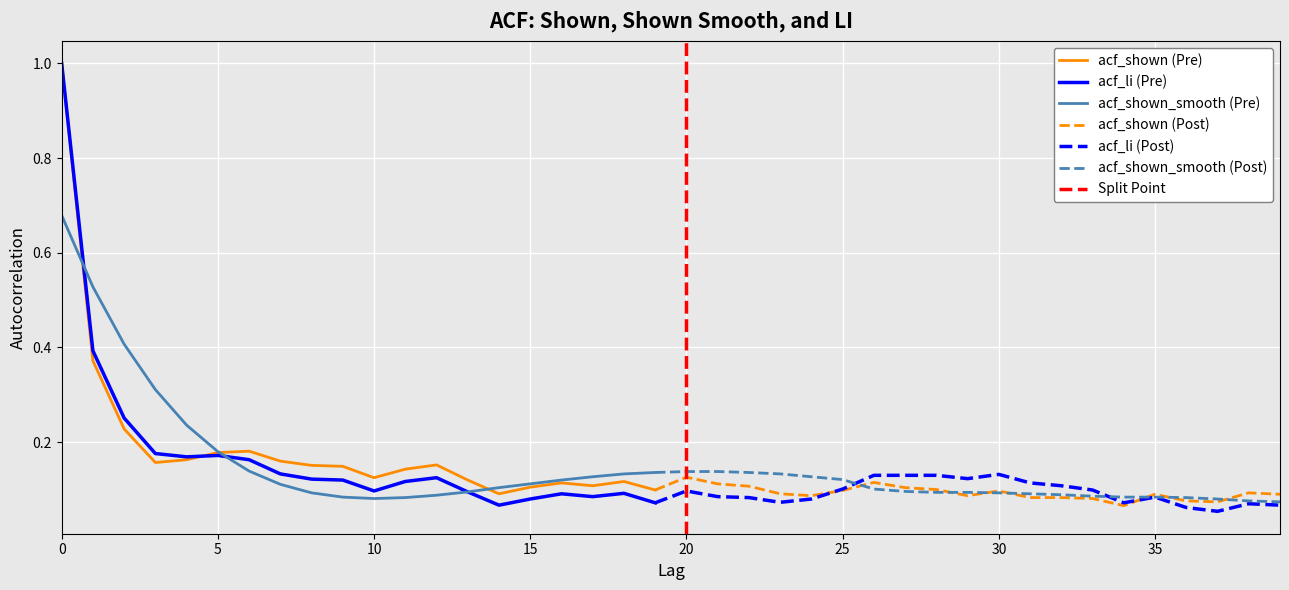

Is the value of acf_li at 7 greater than the value of acf_shown_smooth at 10?

Yes